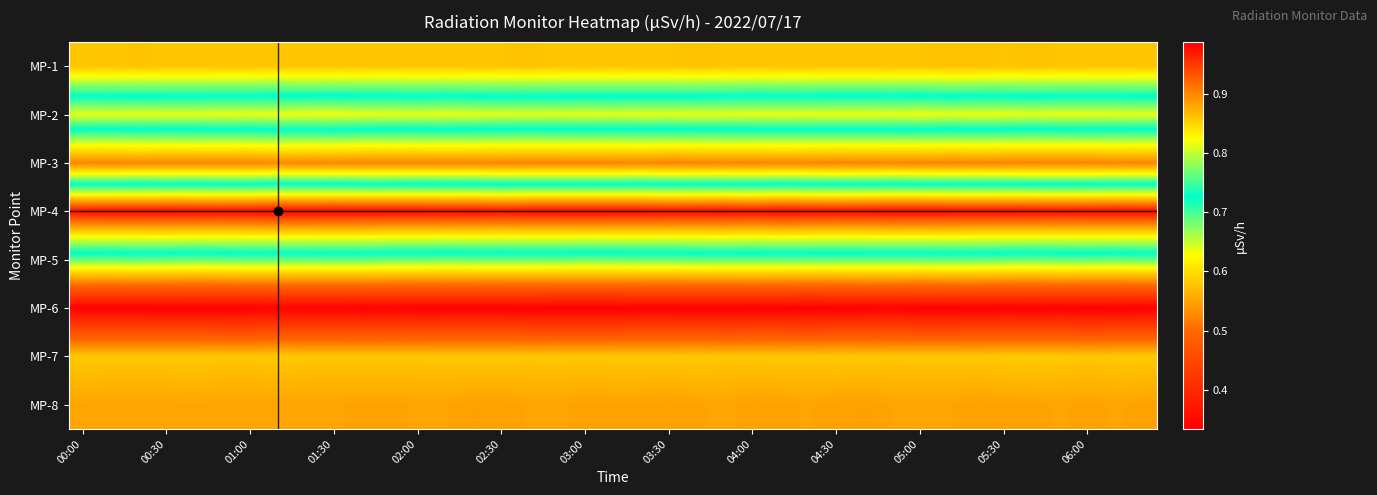

At how many categories does at least one series exceed 0?

39